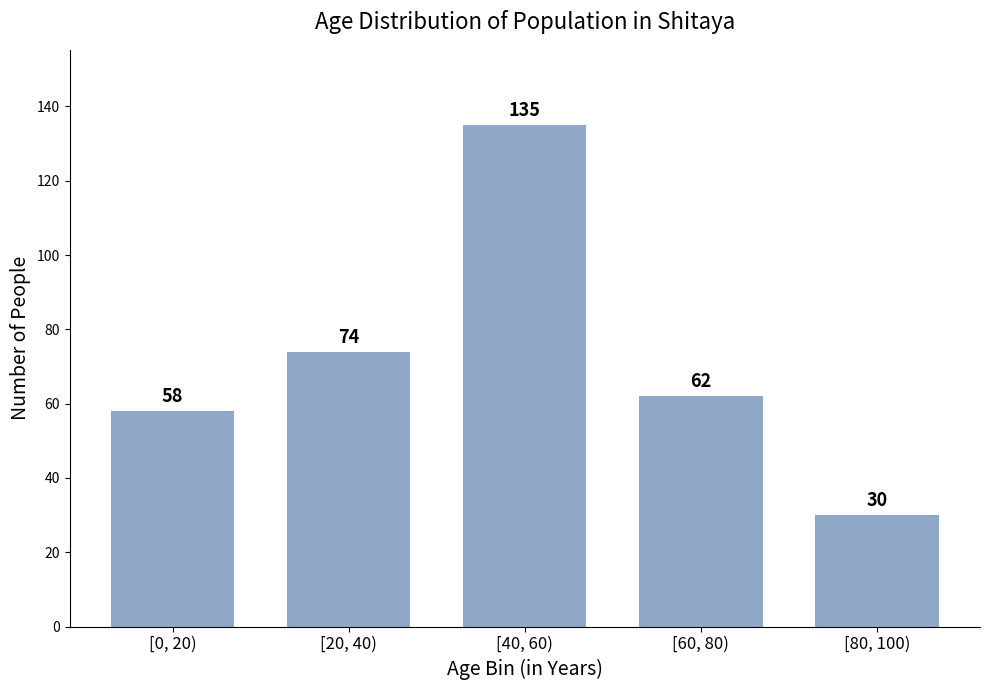

Reading right to left, list all the values displayed in this chart.

30	62	135	74	58